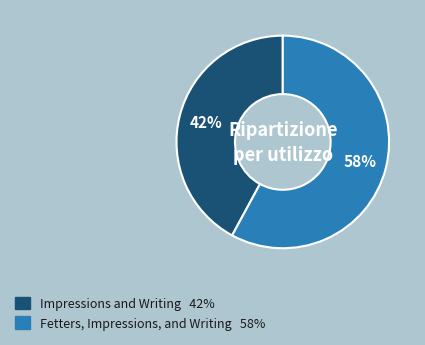

Do Fetters, Impressions, and Writing and Impressions and Writing together represent more than half of the pie?

Yes